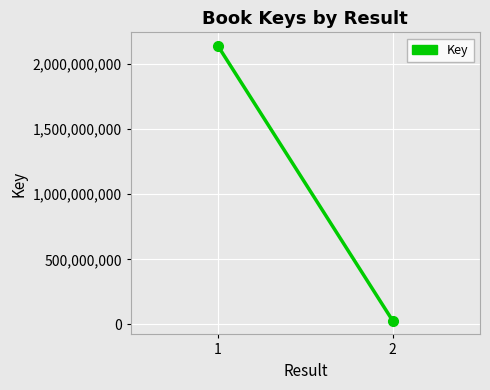

What is the greatest value displayed?

2137683935